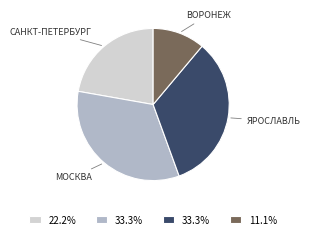

Is there a majority slice in this chart?

No